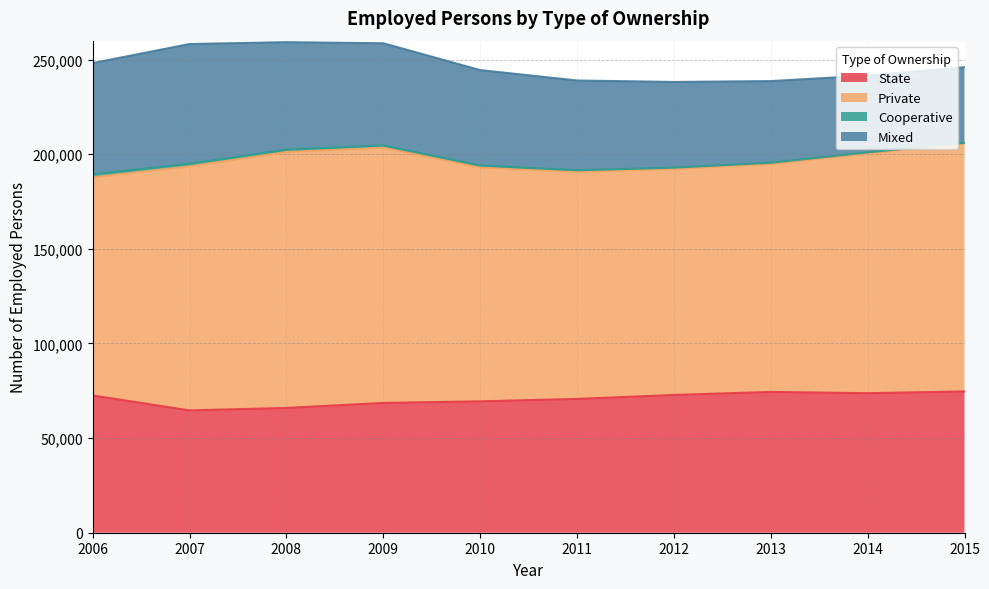

What is the sum of all Private values?

1255671